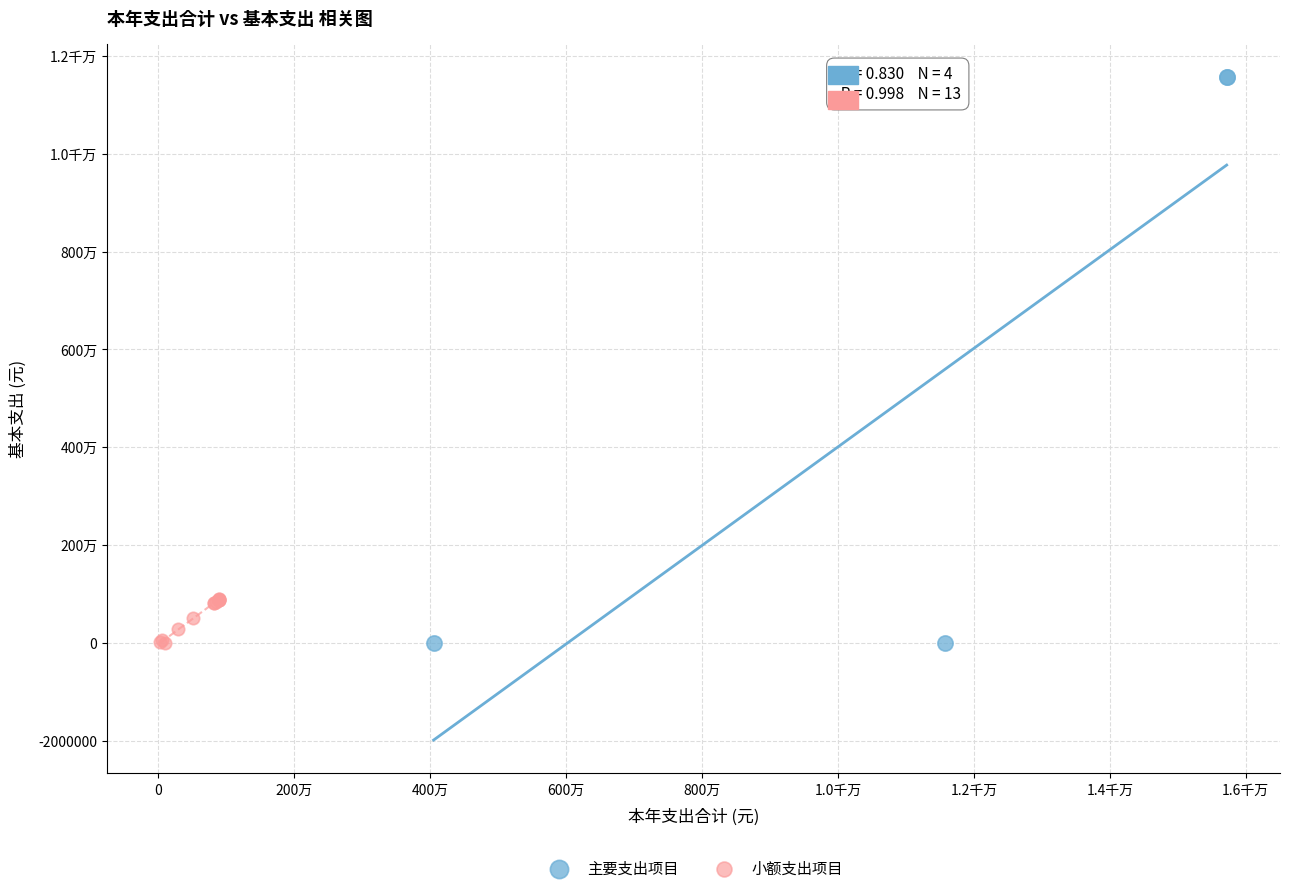

What are all the series names shown in the legend?

主要支出项目, 小额支出项目